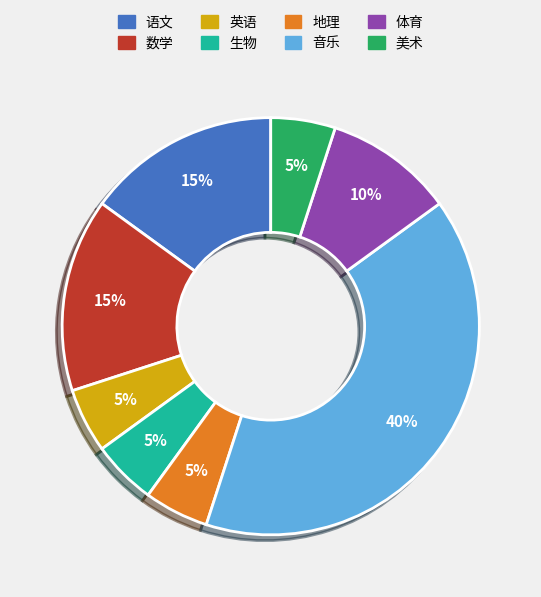

Is there a majority slice in this chart?

No